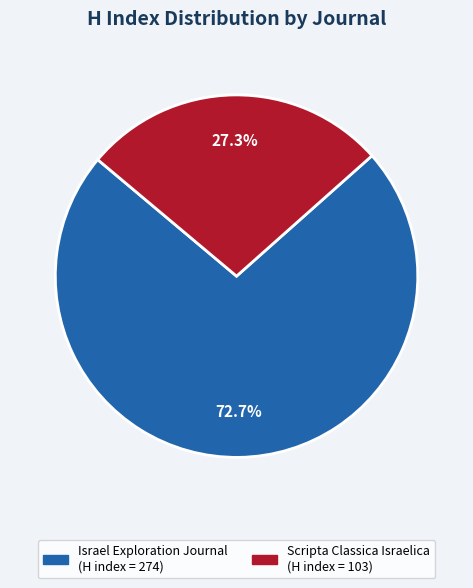

To the nearest percent, what is the combined percentage of Israel Exploration Journal and Scripta Classica Israelica?

100%